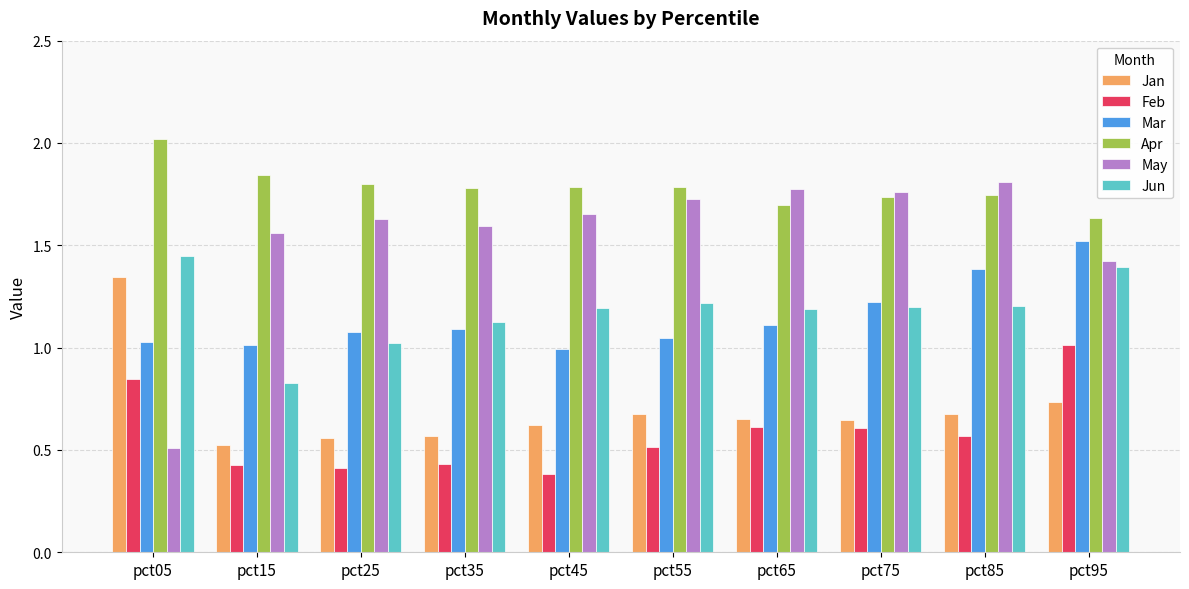

Which label corresponds to the largest value in the chart?

pct05